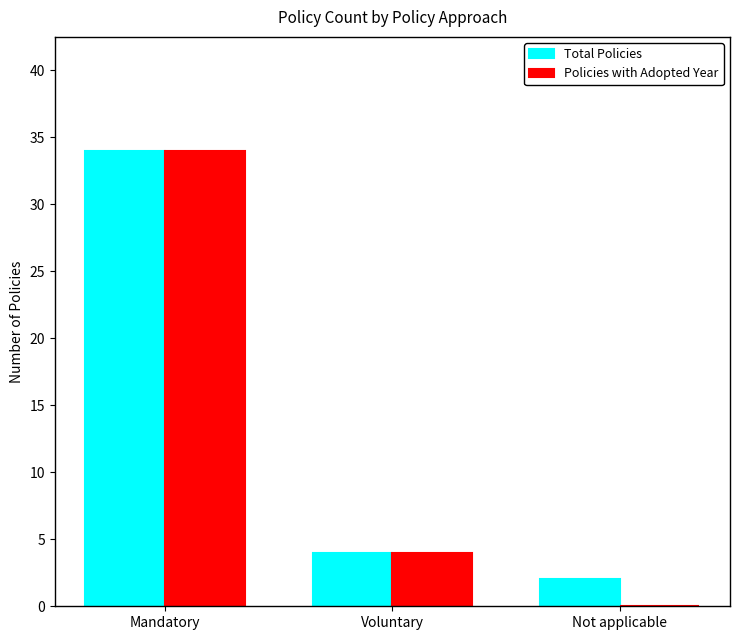

What is the sum of all Policies with Adopted Year values?

38